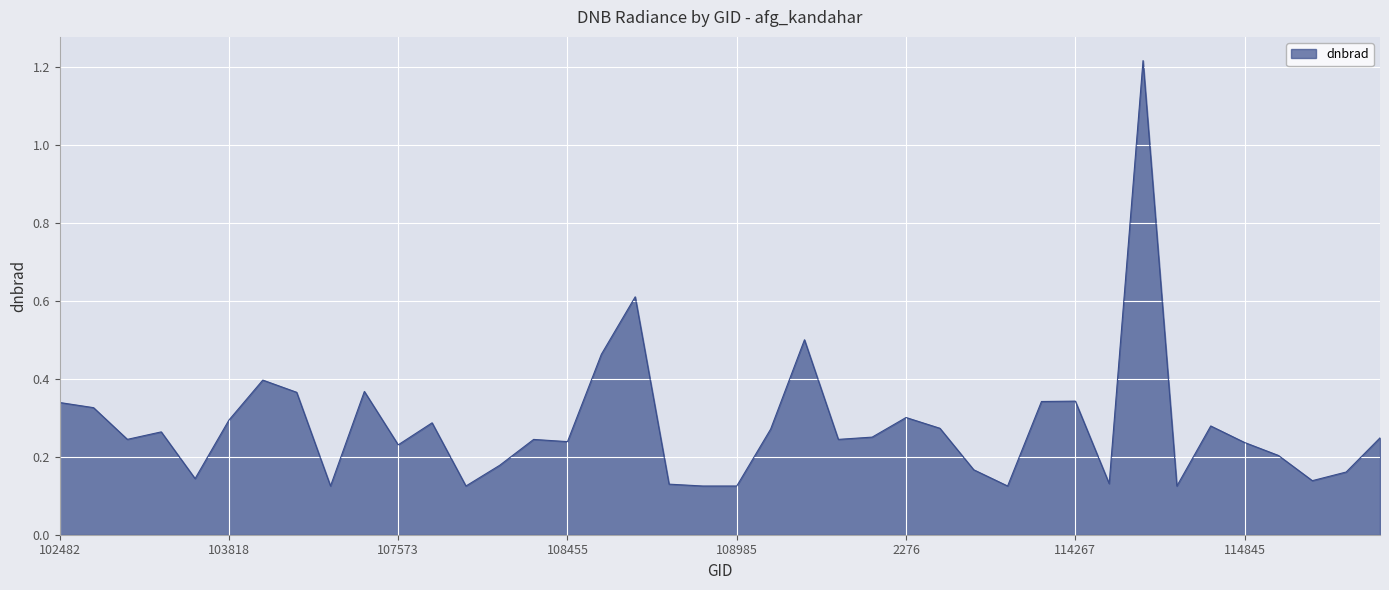

True or false: there are more than 0 points higher than both neighbors.

True